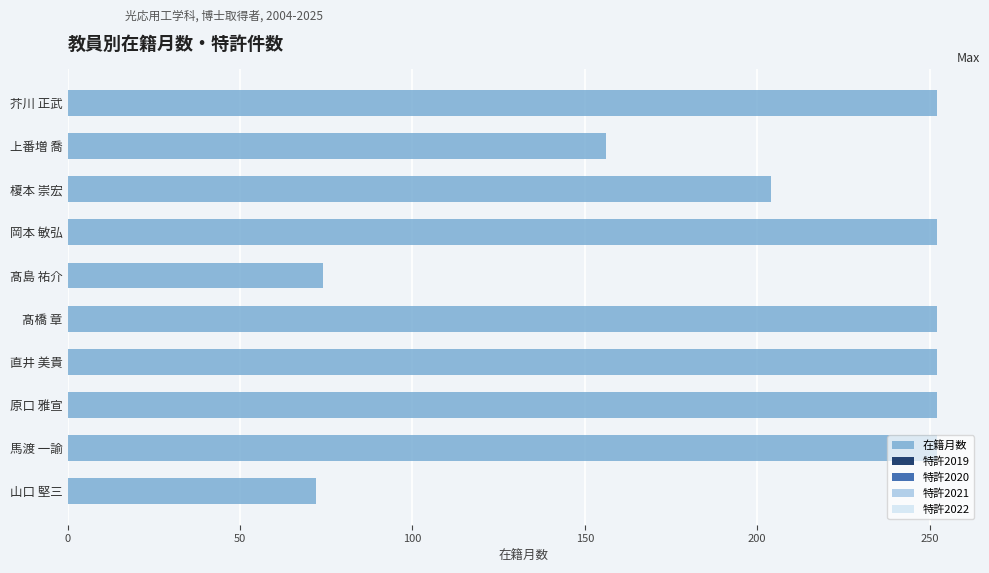

True or false: the data shows 422 at 芥川 正武.

False